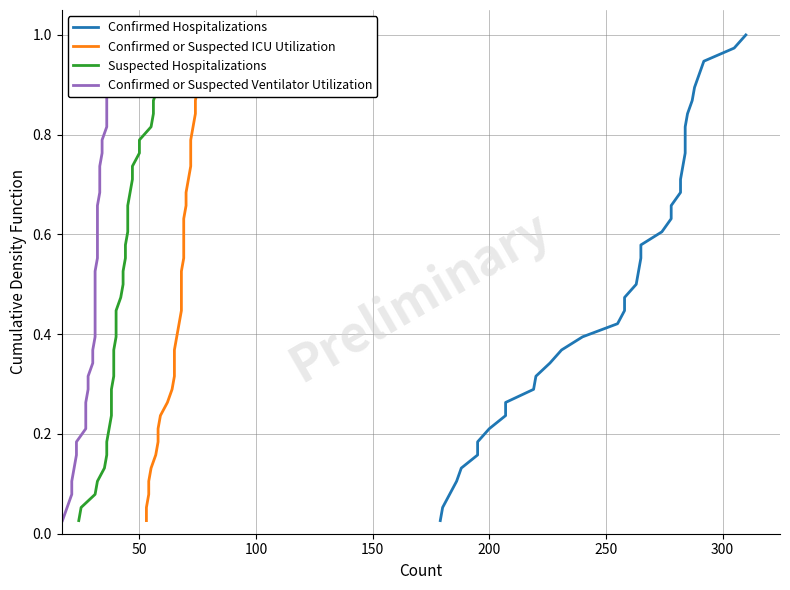

What are all the series names shown in the legend?

Confirmed Hospitalizations, Confirmed or Suspected ICU Utilization, Suspected Hospitalizations, Confirmed or Suspected Ventilator Utilization